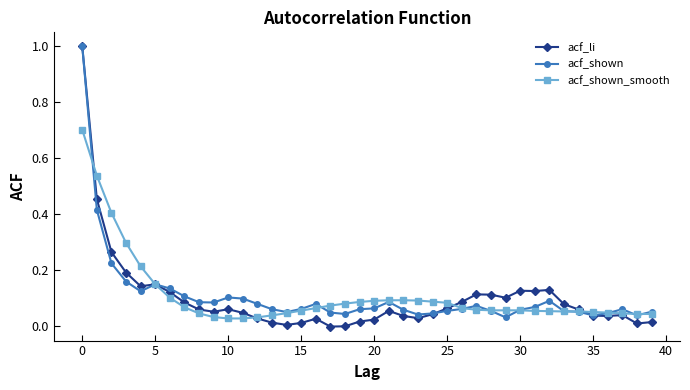

What is the highest value of the acf_shown_smooth series?

0.7